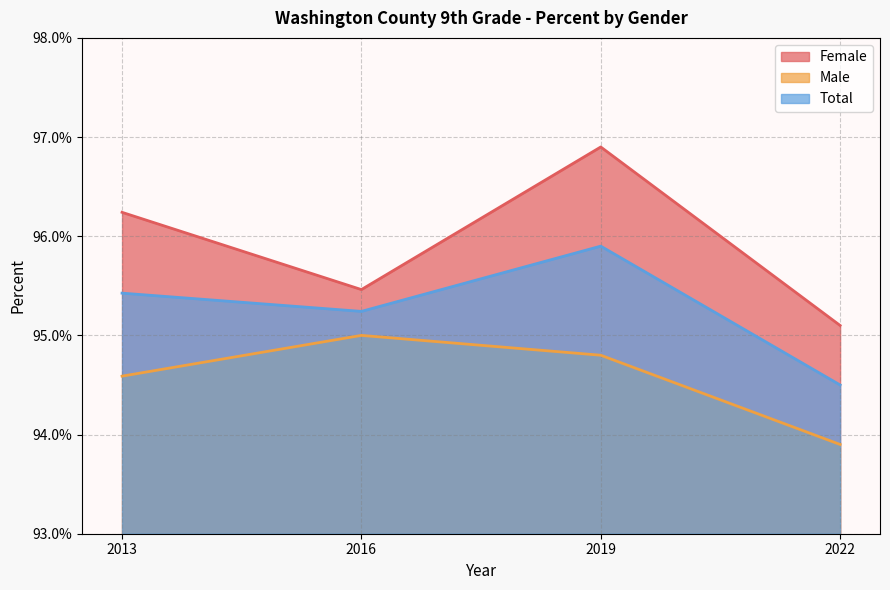

At how many categories does at least one series exceed 0?

4